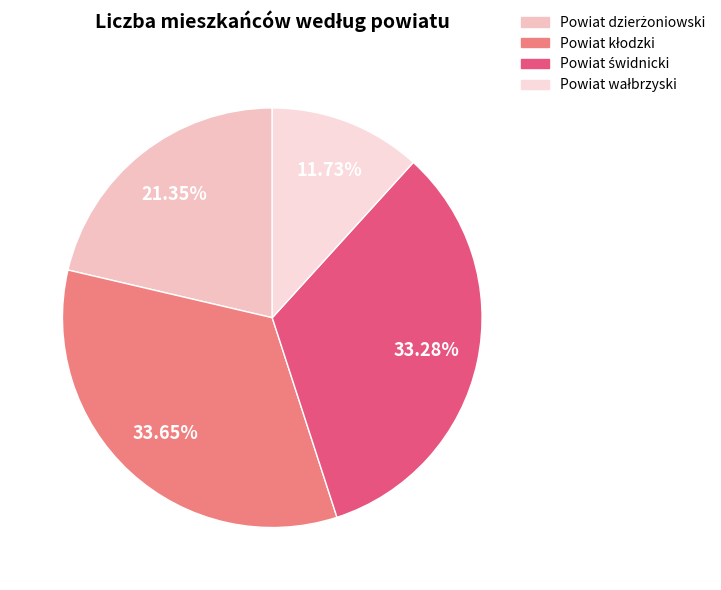

How many slices are in this pie chart?

4